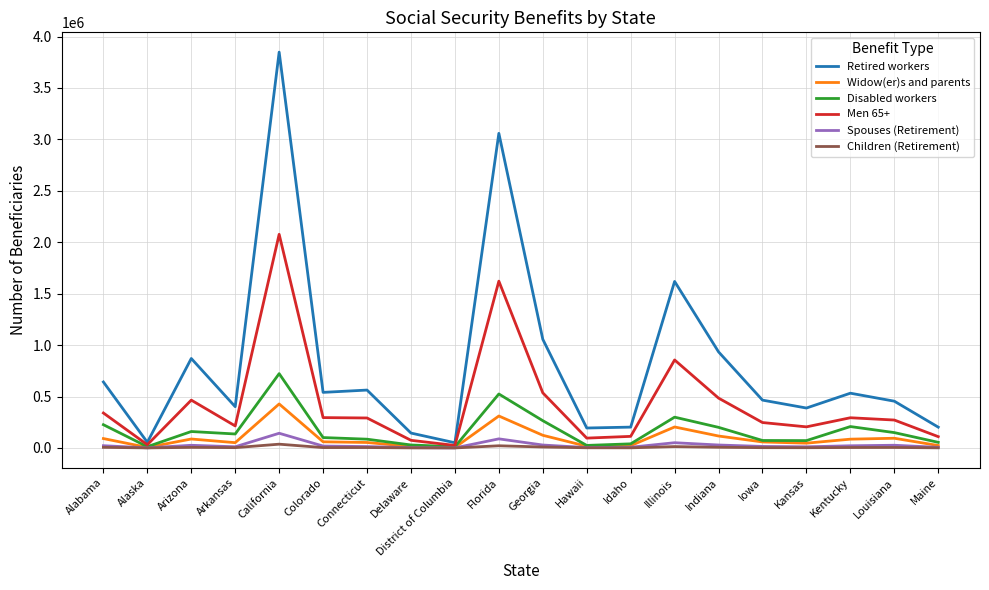

What is the sum of the Men 65+ values at Connecticut and Arizona?

757081